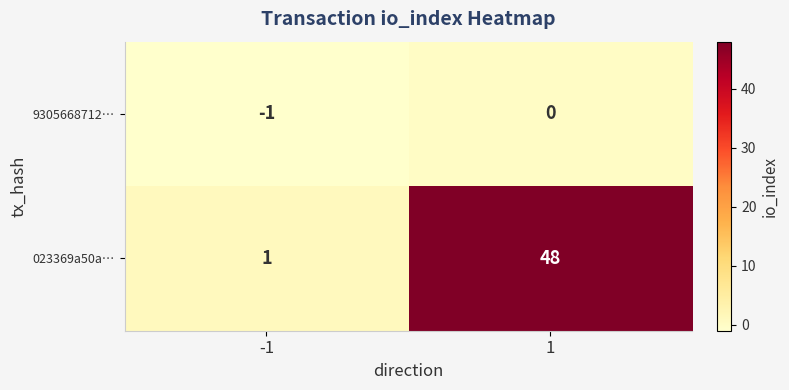

Rank the series by their maximum value, from highest to lowest.

023369a50a…, 9305668712…